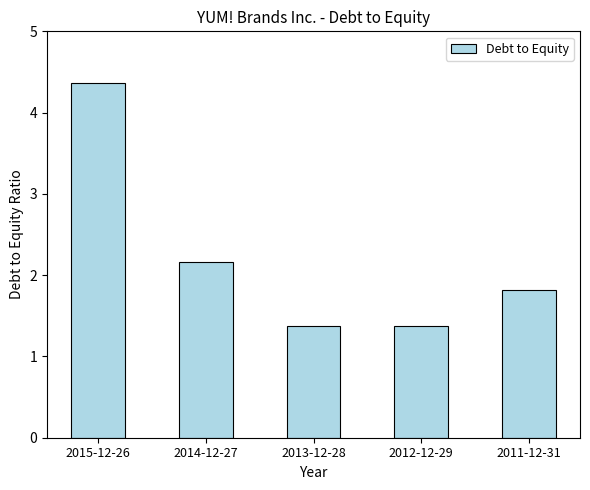

What position from the right is 2011-12-31?

1